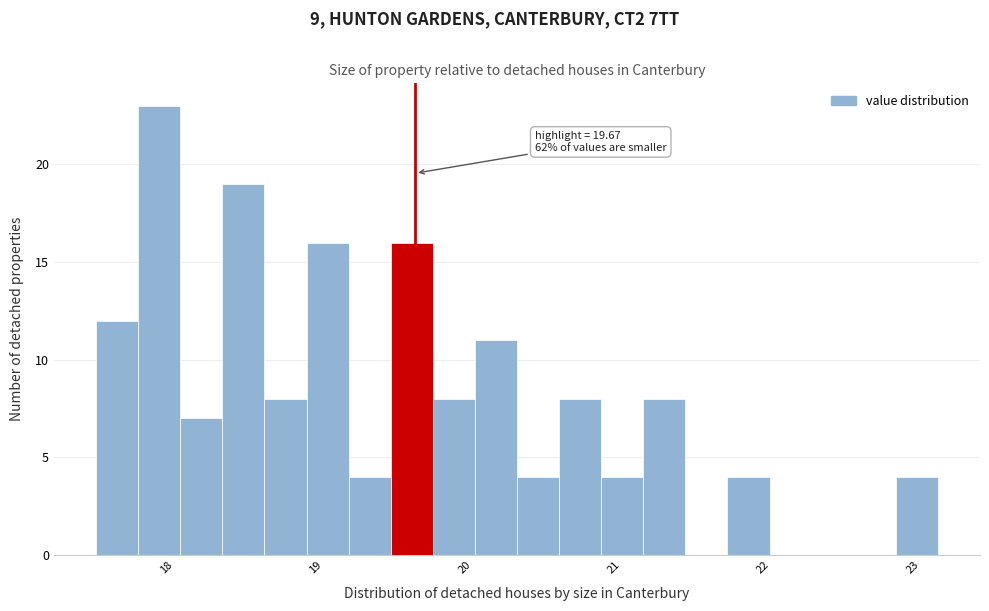

Around what value on the x-axis is the tallest bar? Give the approximate position of its centre, as read against the axis.

18.0